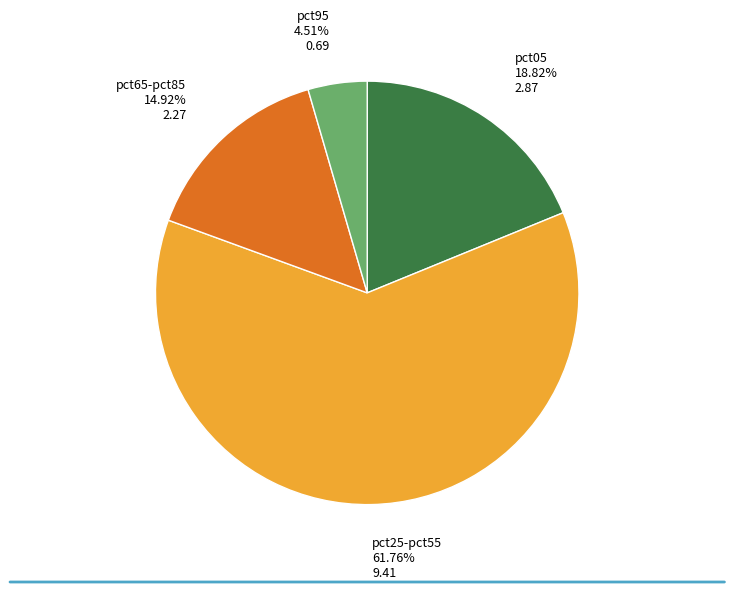

Count the number of slices in the pie.

4